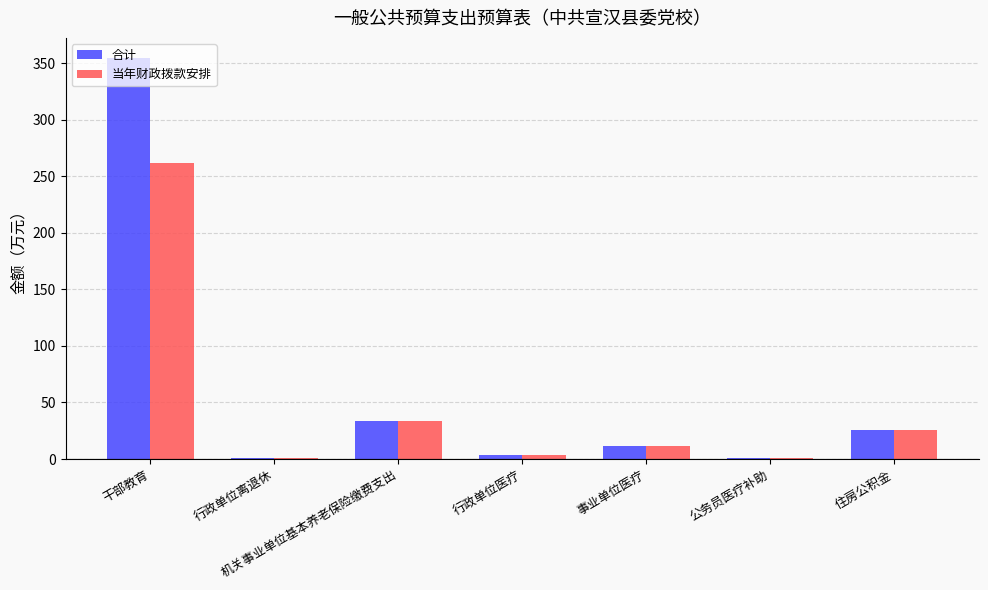

What is the difference between the 当年财政拨款安排 values at 事业单位医疗 and 行政单位离退休?

10.5